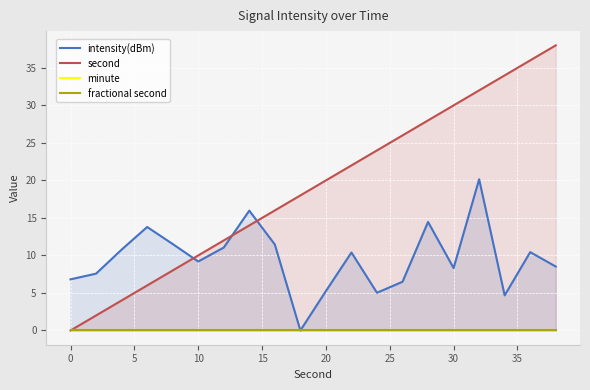

What are all the series names shown in the legend?

intensity(dBm), second, minute, fractional second